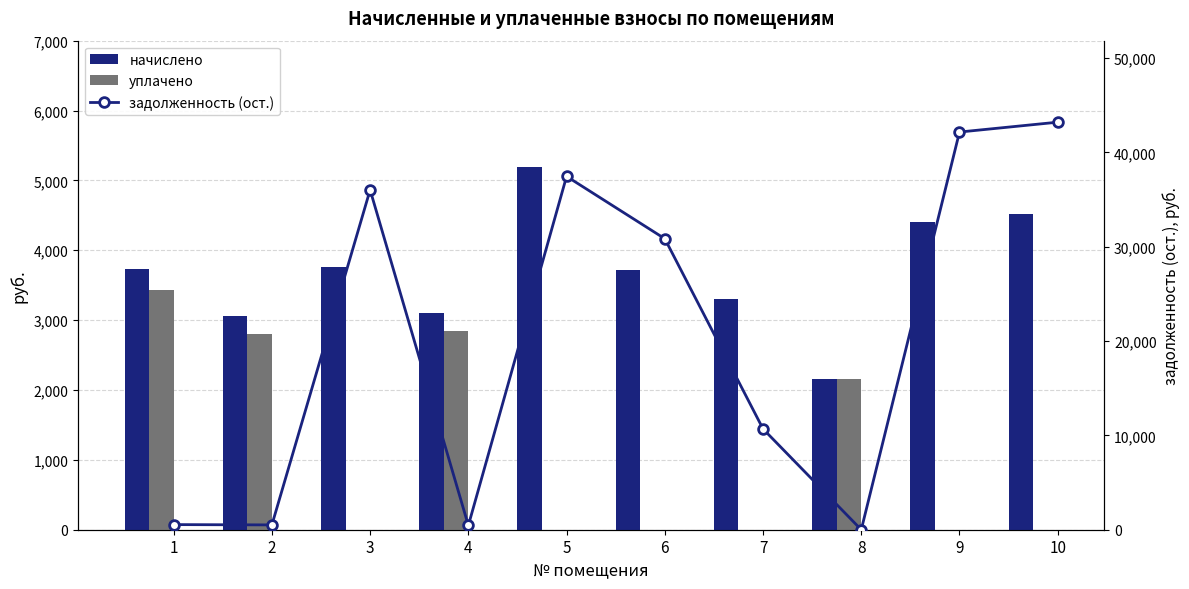

Are the bars grouped side by side (vs. stacked)?

Yes